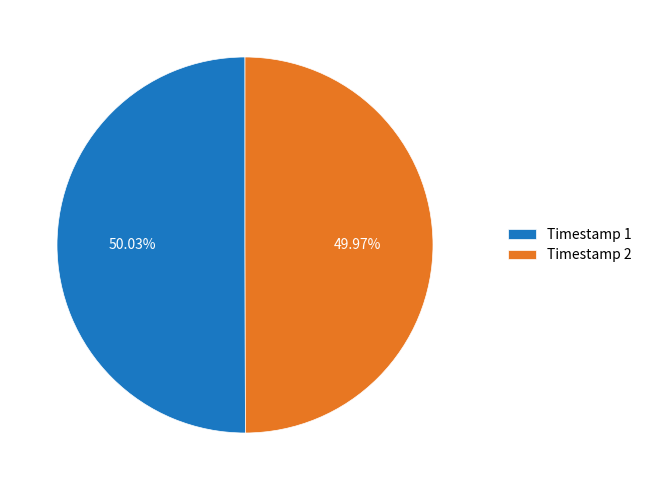

What is the ratio of the value at Timestamp 2 to the value at Timestamp 1?

1.0